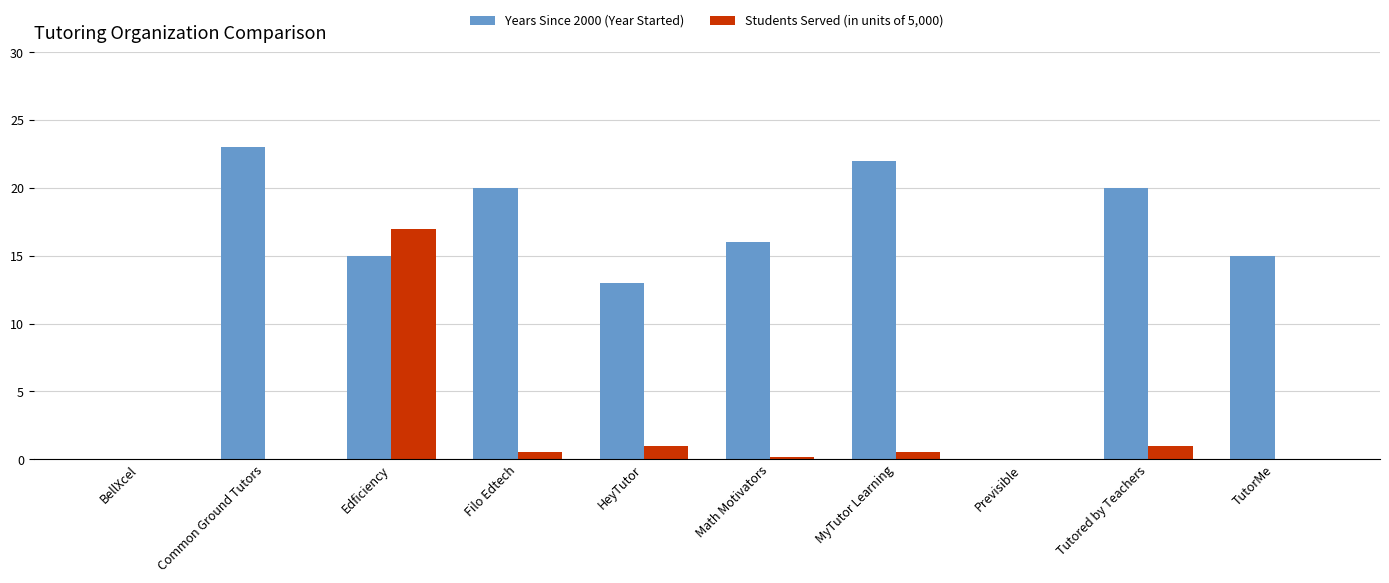

How many bars are there in total?

20